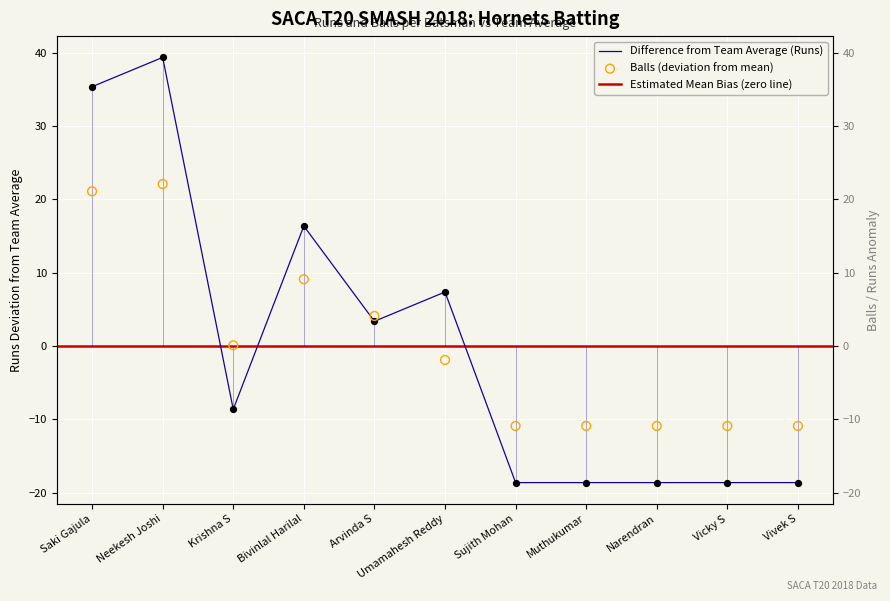

Which series reaches the minimum Y coordinate?

Runs